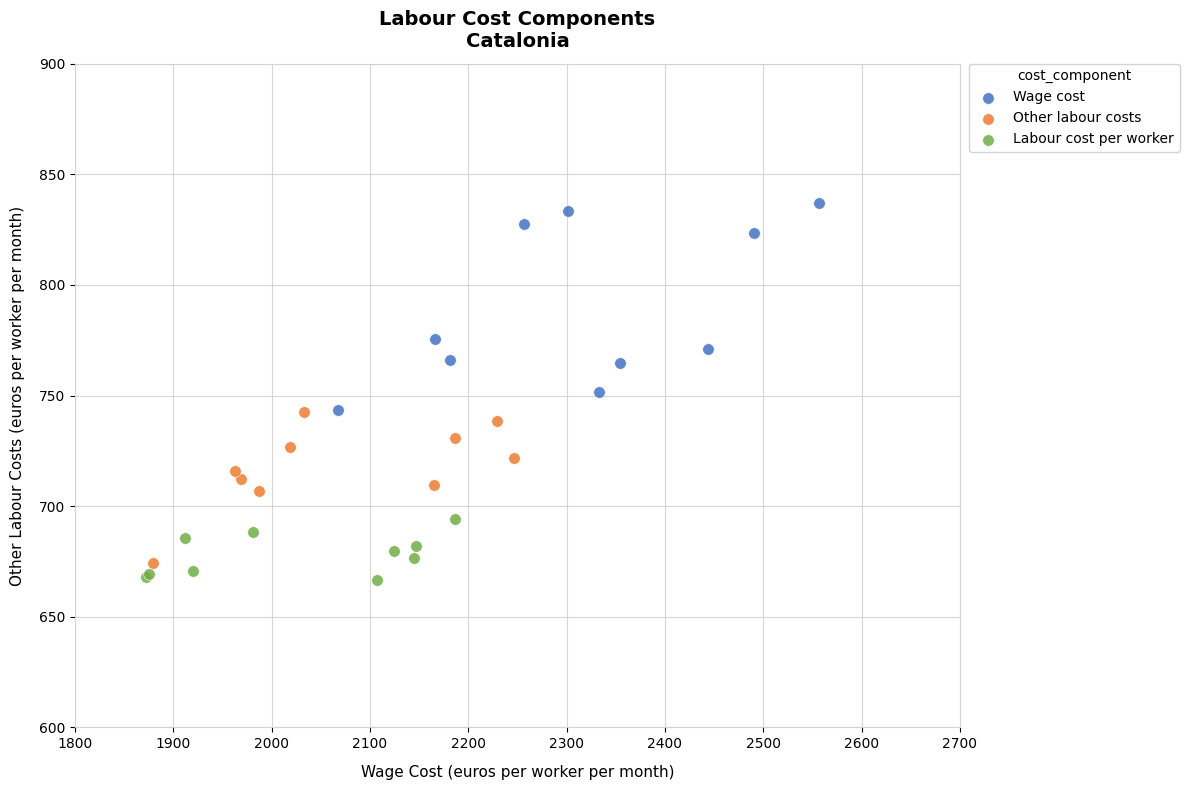

Which series contains the highest Y value?

Wage cost